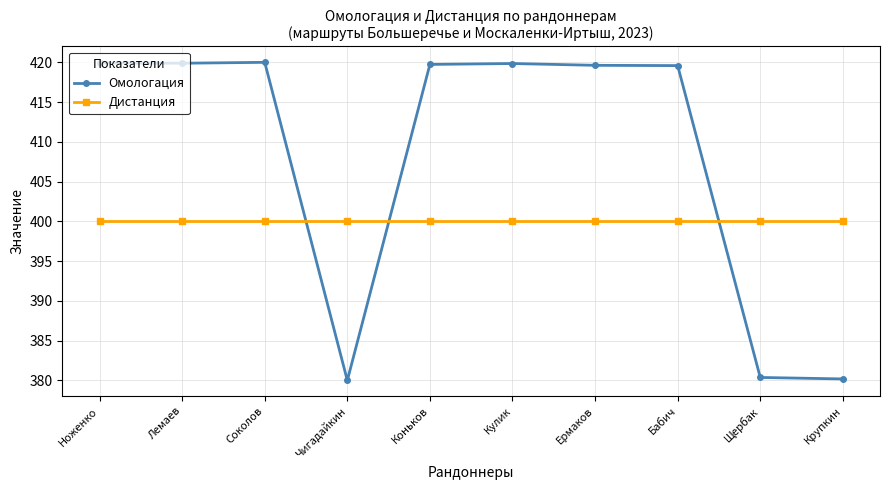

What is the minimum value shown in the chart?

380.0